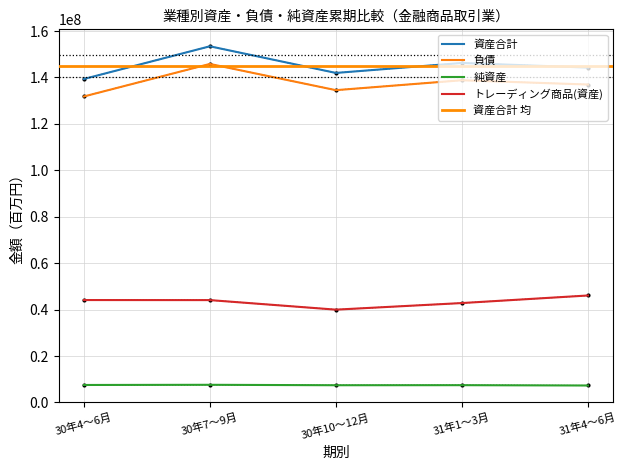

What is the difference between the maximum and second lowest values in the トレーディング商品(資産) series?

3258124